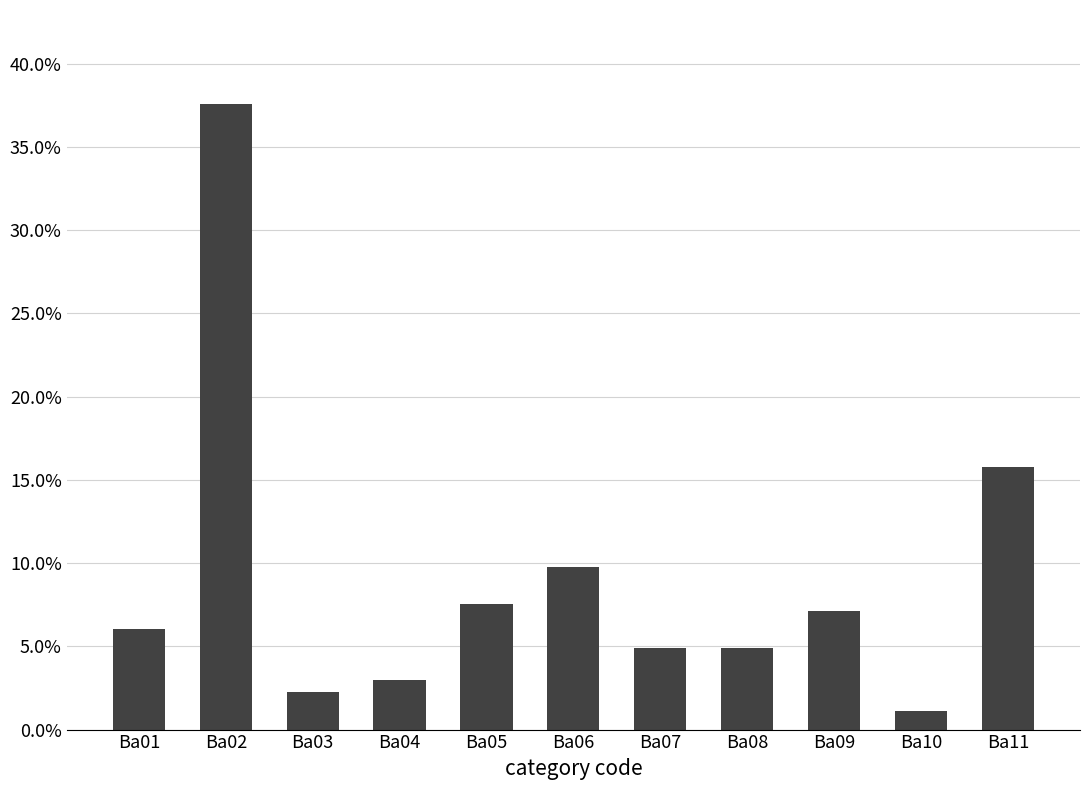

Is it true that the value at Ba03 is 0.0?

False